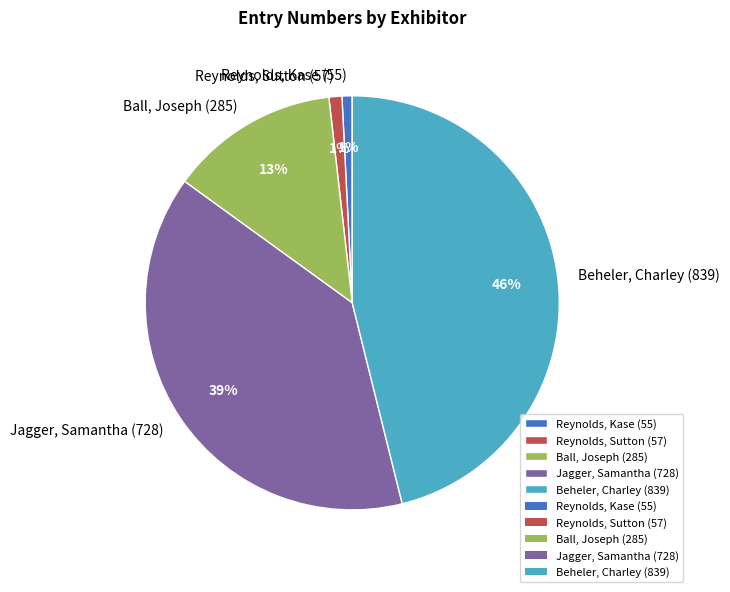

Do Reynolds, Sutton (57) and Jagger, Samantha (728) together represent more than half of the pie?

No